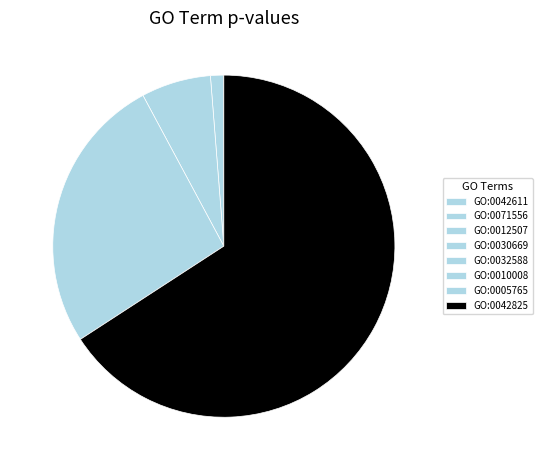

What portion of the pie excludes GO:0005765?

73.7%